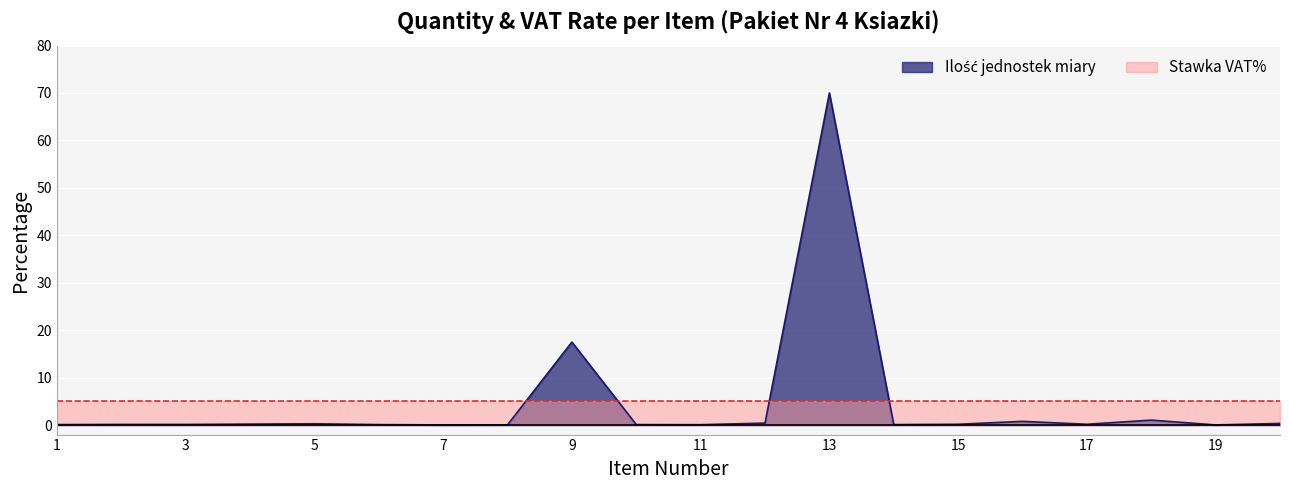

Rank the categories by value from lowest to highest.

7, 19, 8, 11, 1, 6, 10, 14, 2, 3, 15, 17, 4, 5, 20, 12, 16, 18, 9, 13